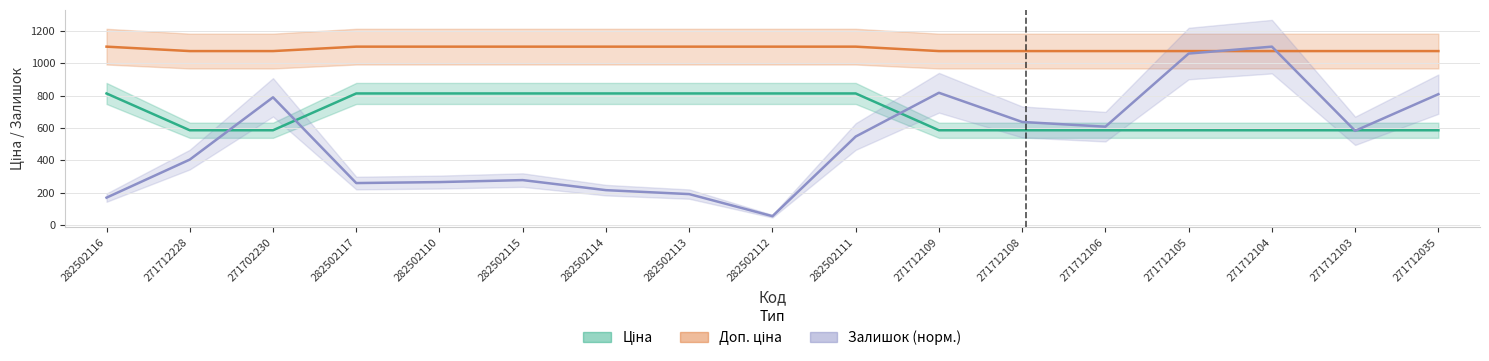

Between which two adjacent categories do Залишок and Ціна first intersect?

271712228 and 271702230